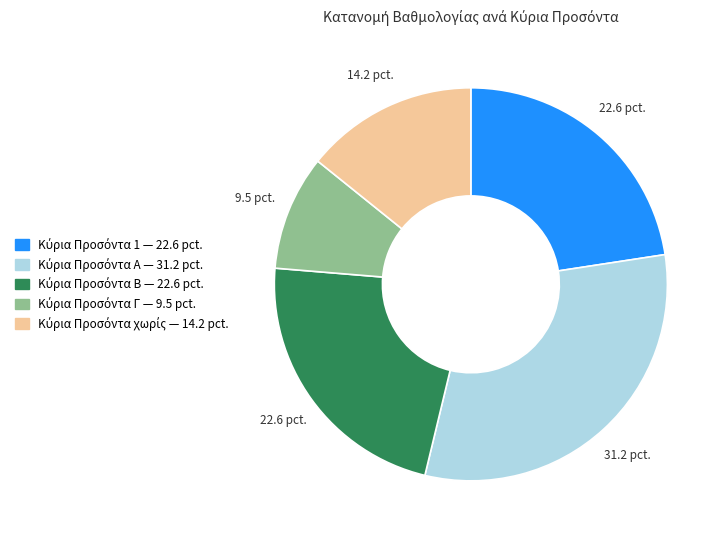

Is there any slice that represents more than half of the pie?

No